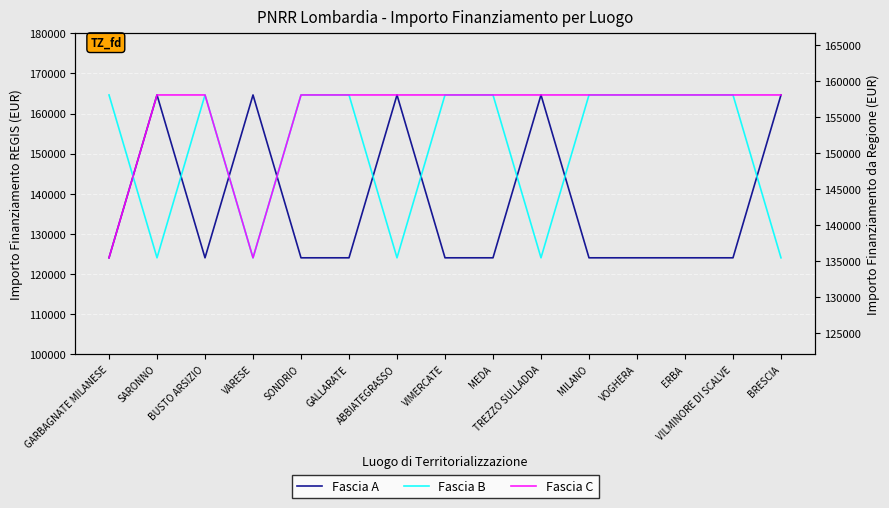

What is the value of the Fascia A point at the 8th from the left?

124044.6